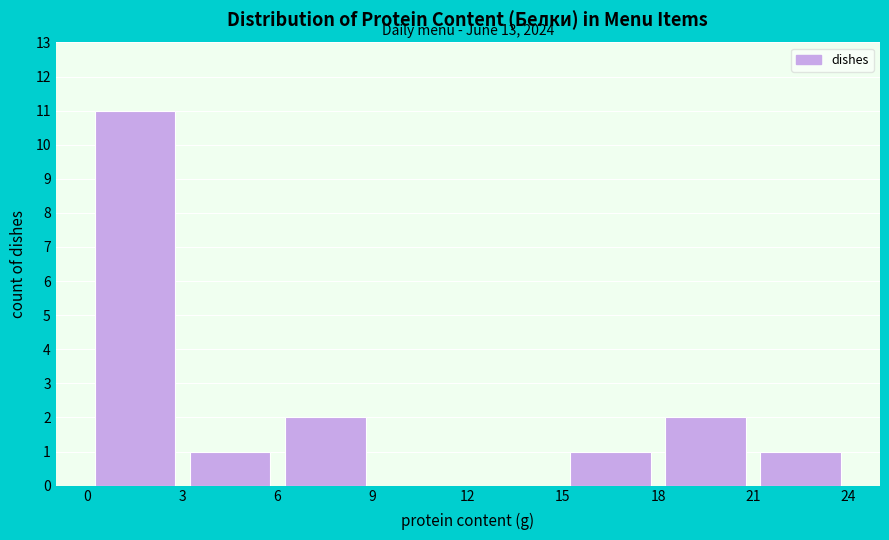

Over which range of the x-axis is the bar tallest?

0 to 3